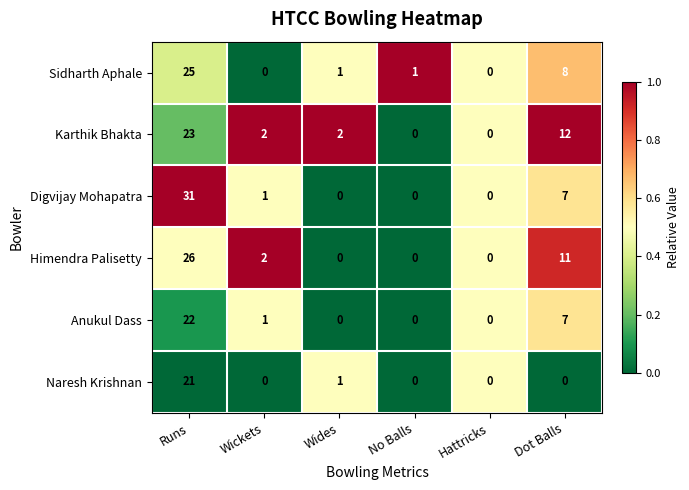

Where does the Himendra Palisetty series first go above 2?

Runs